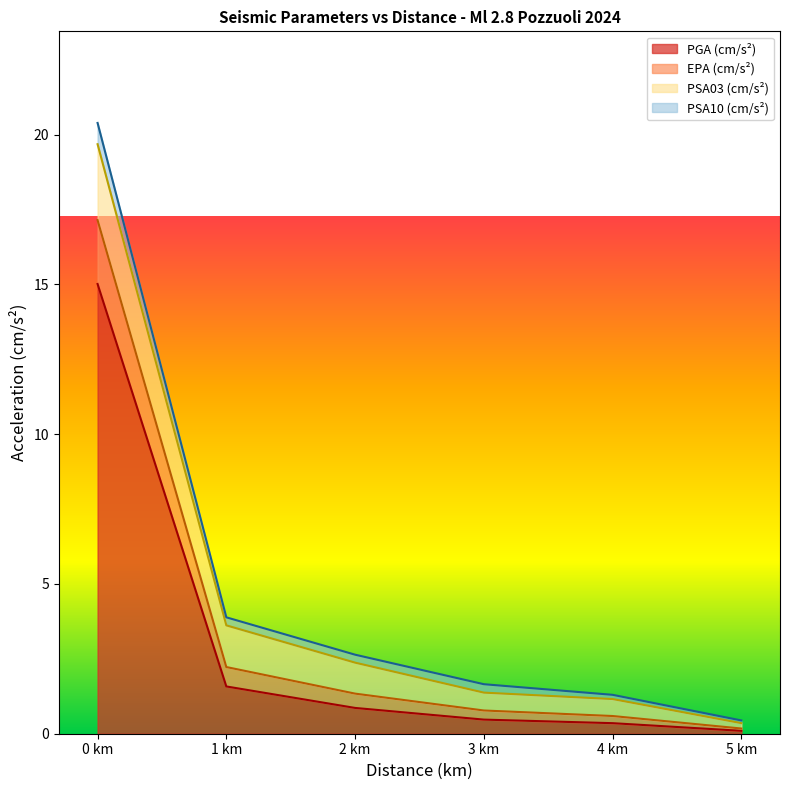

True or false: PGA (cm/s²) has a value of 10.0 at 0 km.

False